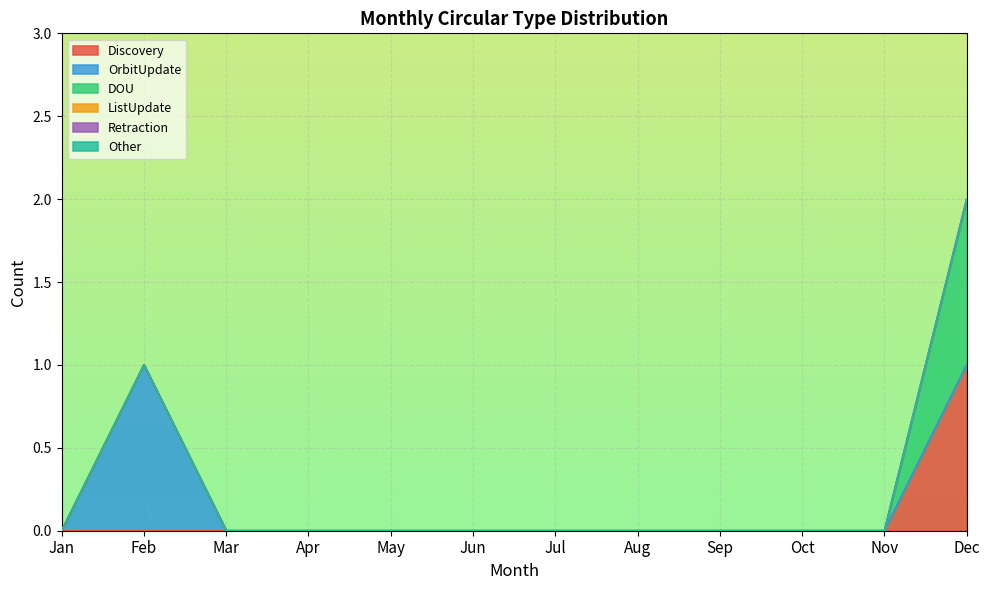

Which category has the lowest value across all series?

Jan